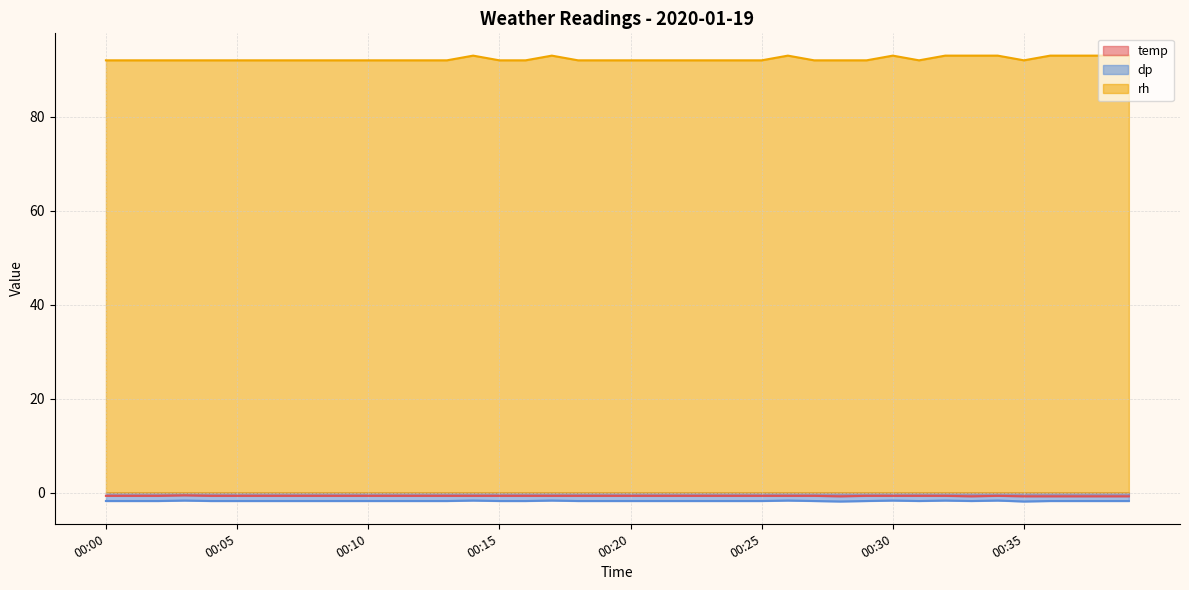

What is the total value across all series at 00:05?

89.5